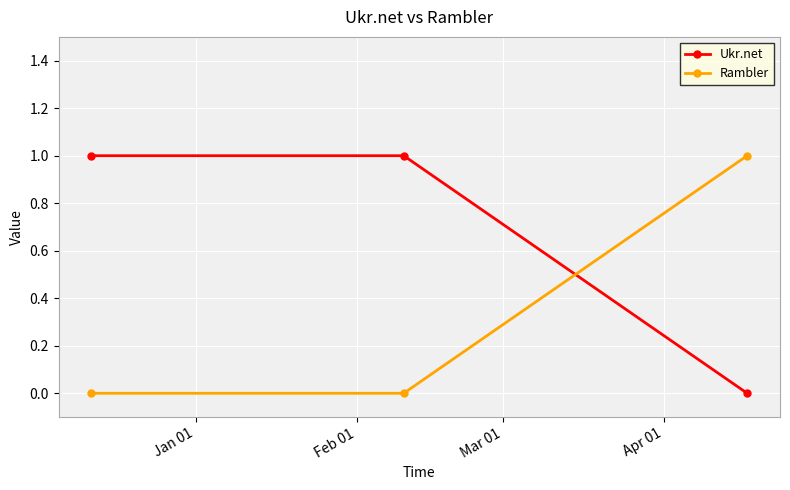

Which series has the largest total across all categories?

Ukr.net